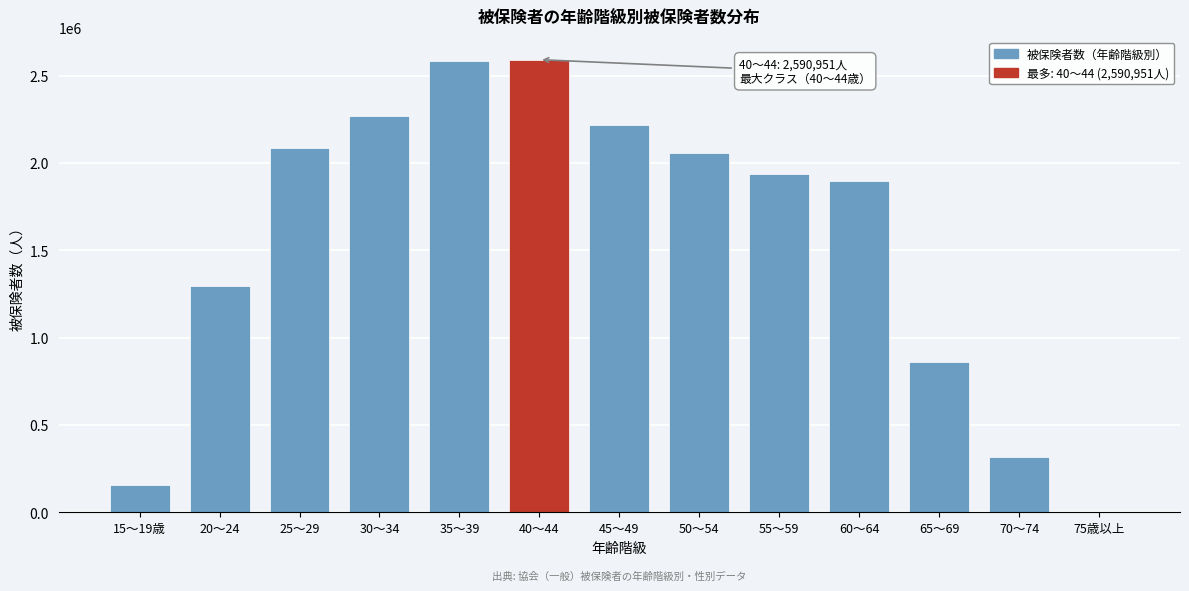

What is the sum of all values?

20270250